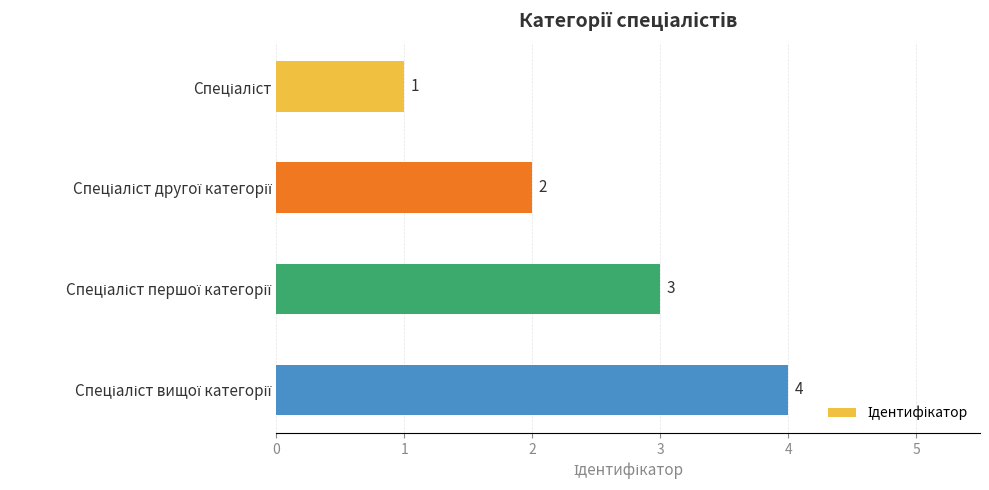

How many bars are there in total?

4